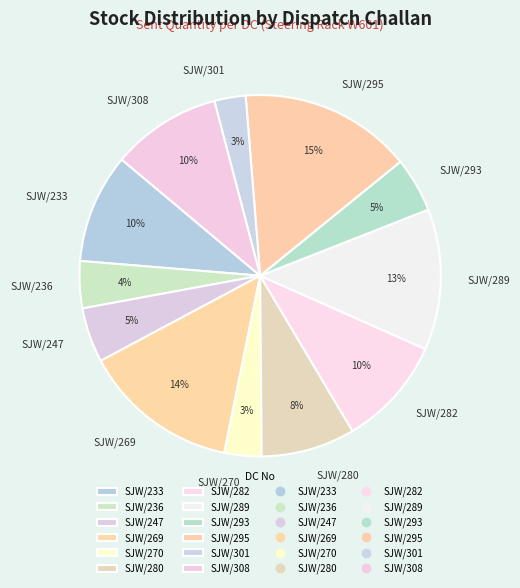

Which has a higher value, SJW/233 or SJW/269?

SJW/269